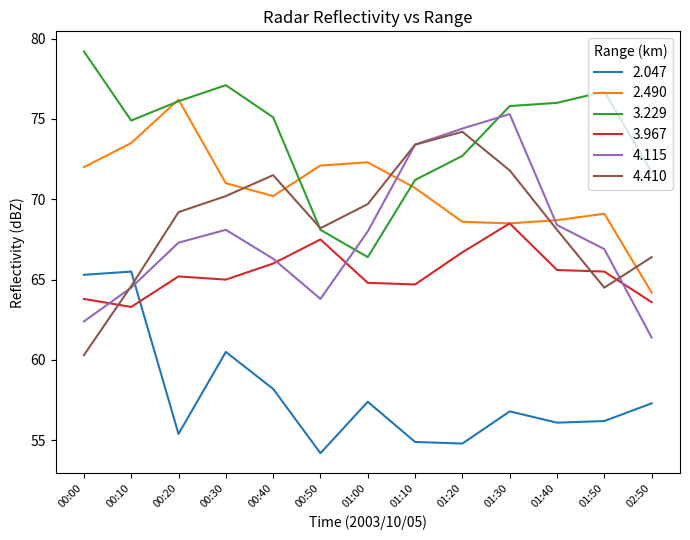

At which label does 3.967 reach its peak?

01:30